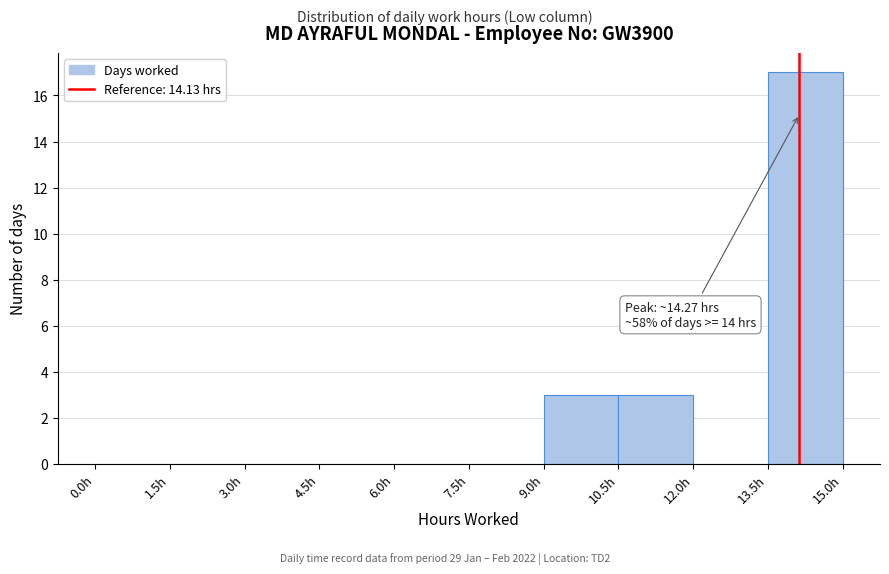

Which range on the x-axis has the tallest bar?

13.5 to 15.0